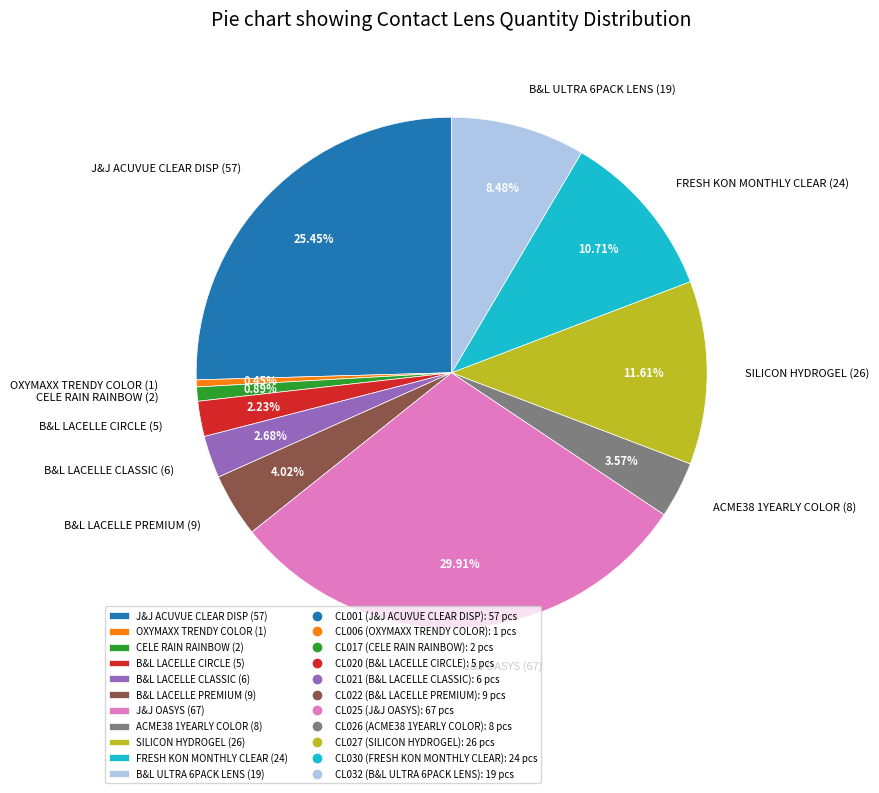

How many segments does this pie chart have?

11